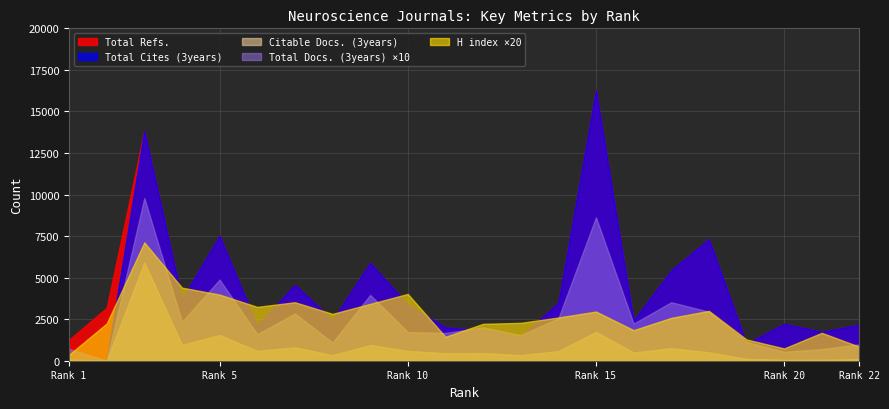

True or false: Total Cites (3years) has a value of 4332 at 8.

False